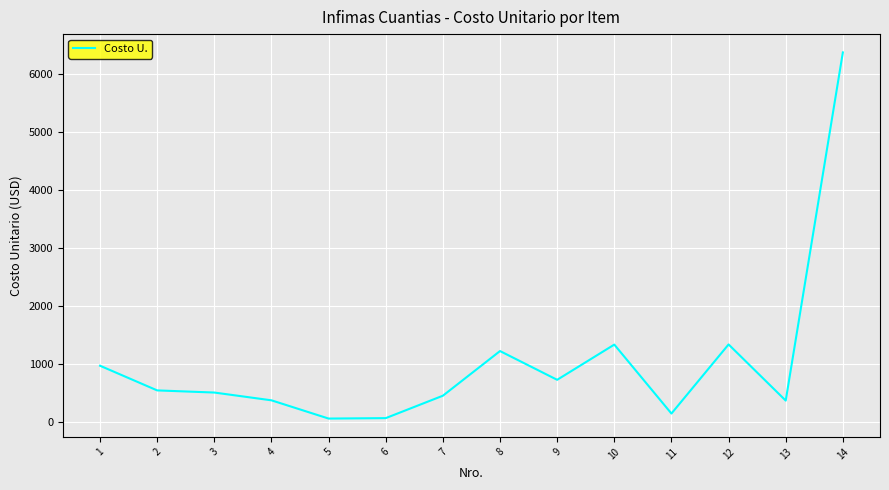

Which label corresponds to the largest value in the chart?

14